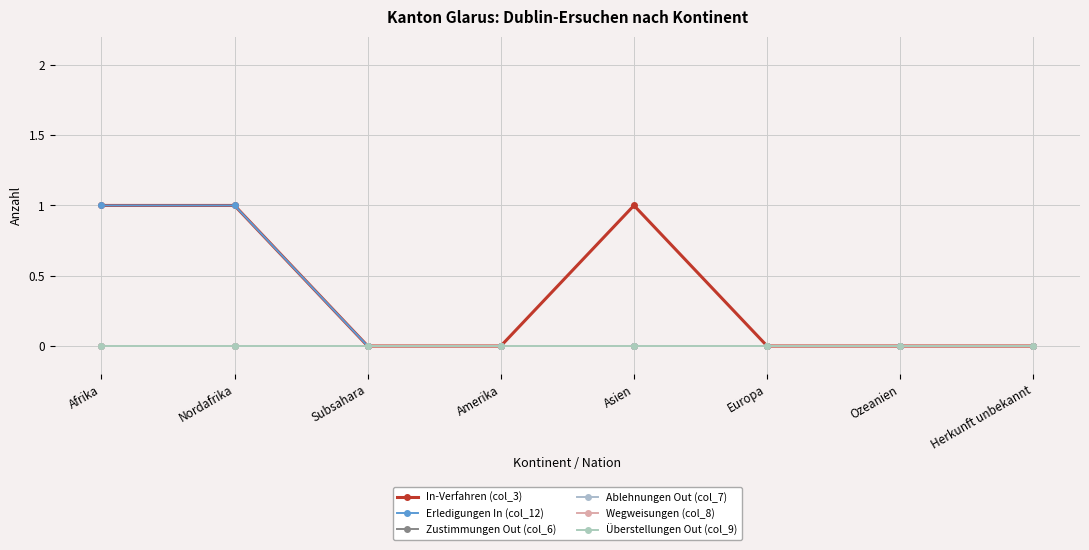

True or false: Überstellungen Out (col_9) has more than 2 points higher than both neighbors.

False